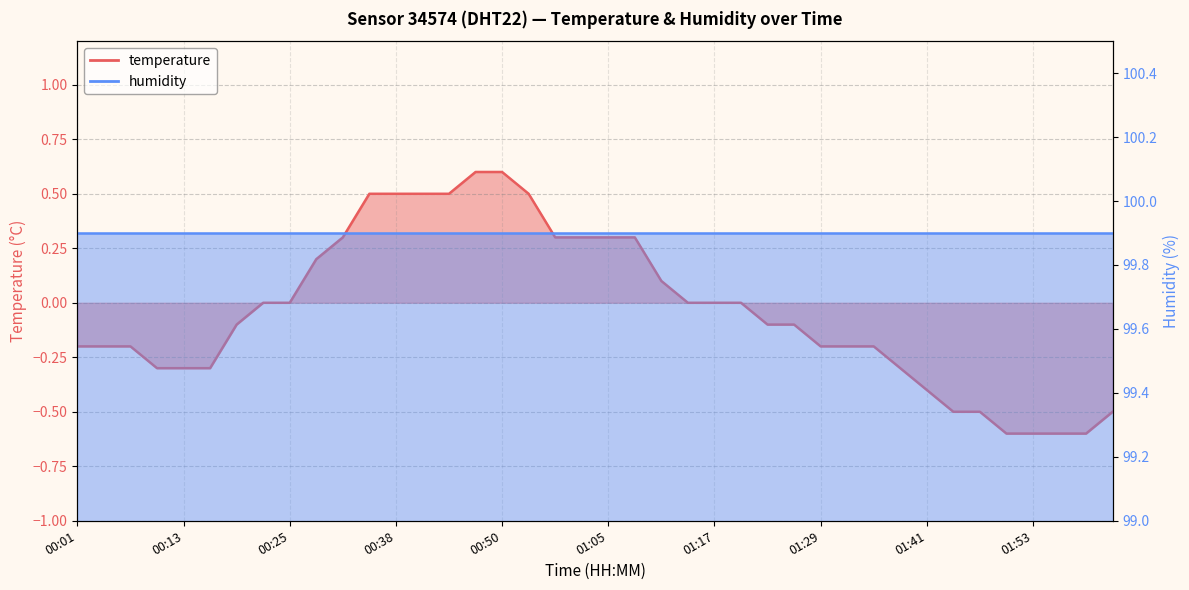

Which has a higher value, 01:53 or 00:44?

00:44